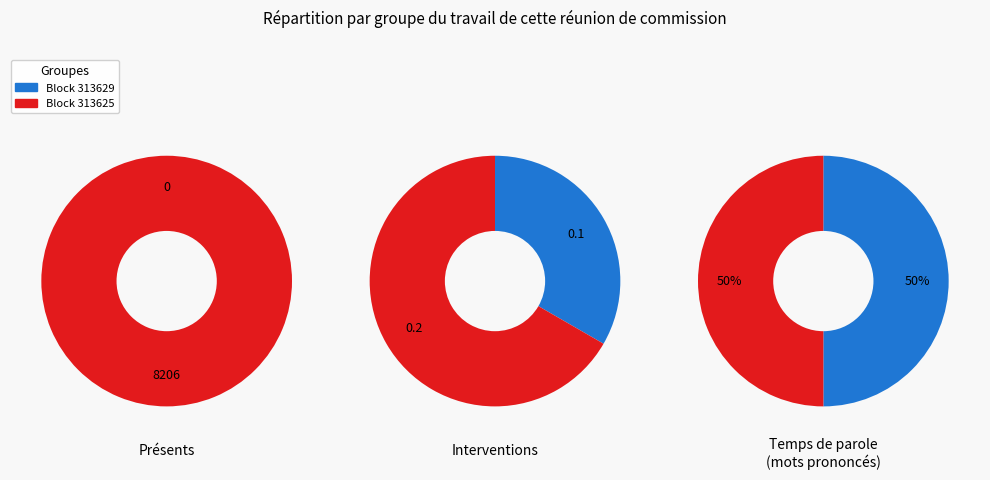

Is it true that 313629 is 0% of the pie?

True